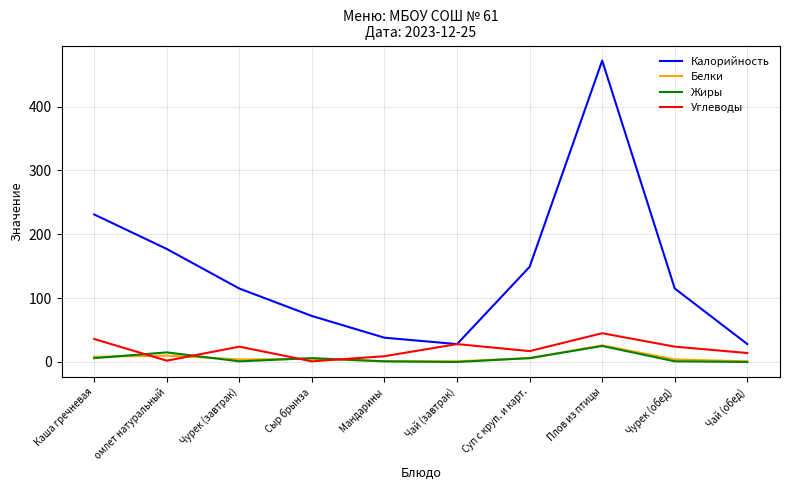

What is the total value across all series at Суп с круп. и карт.?

178